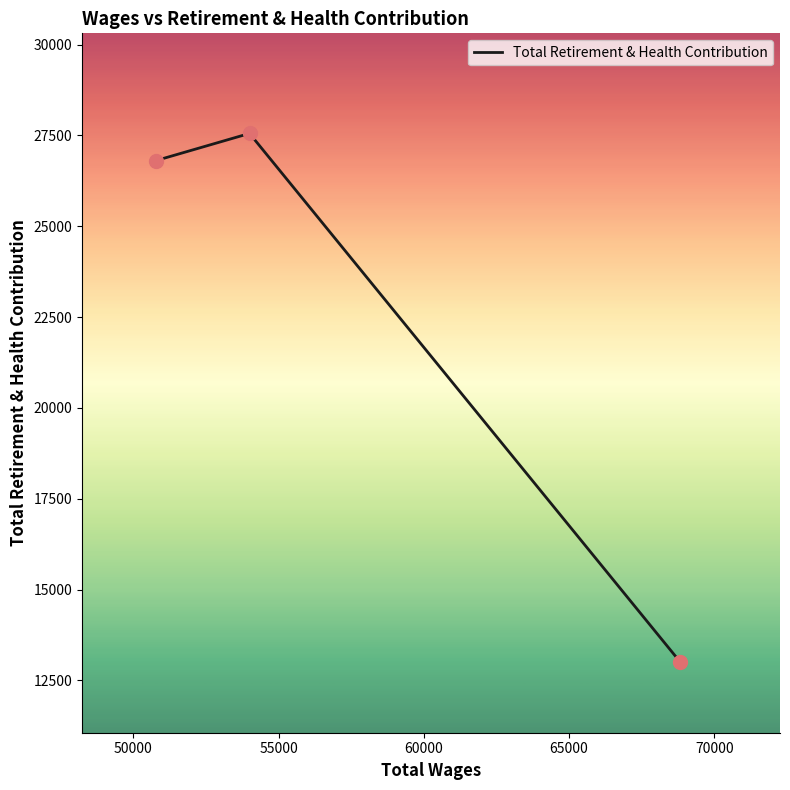

What is the difference between the second highest and minimum values?

13796